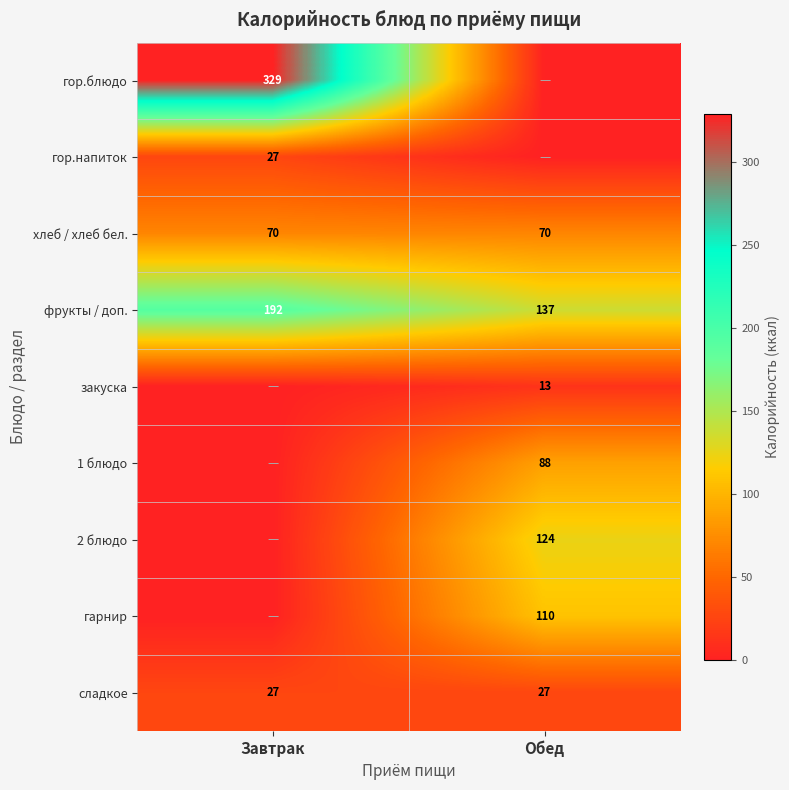

Is the value of хлеб / хлеб бел. at Обед greater than the value of сладкое at Завтрак?

Yes